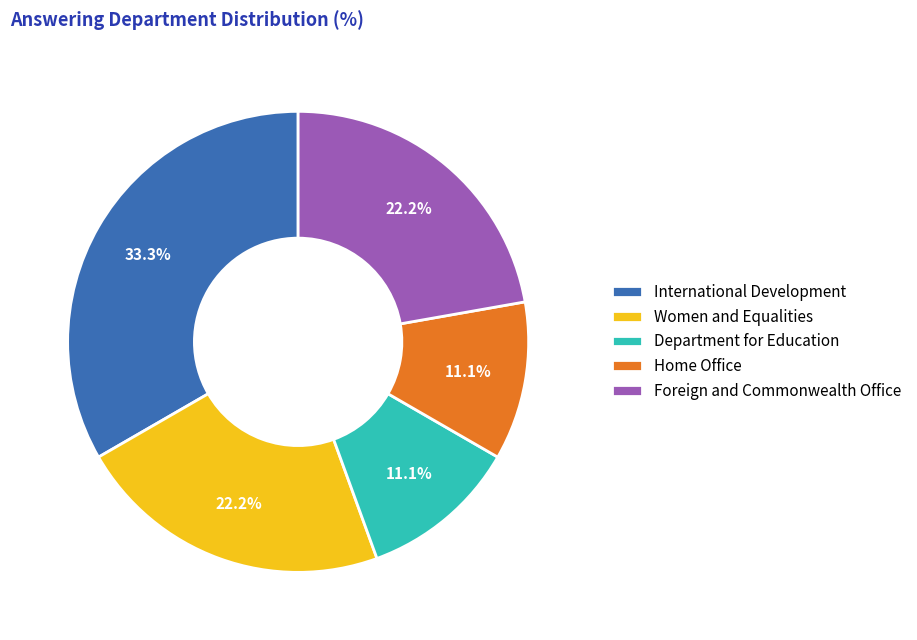

What is the largest slice in the pie chart?

International Development